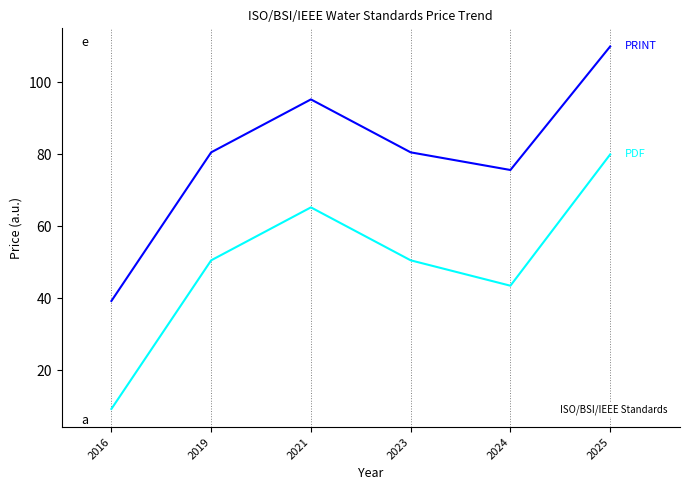

At which category does the chart reach its minimum across all series?

2016